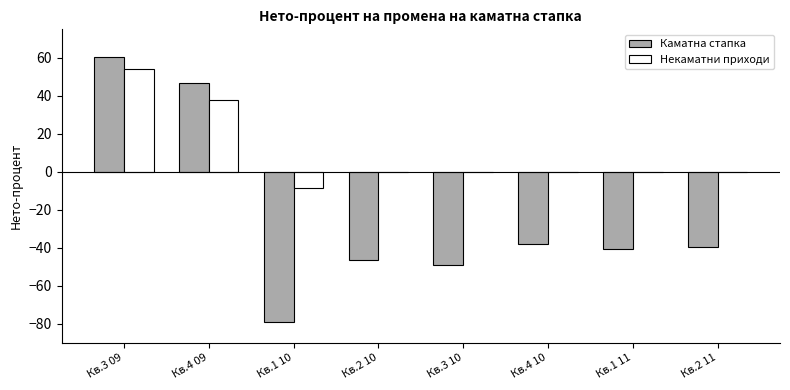

How many positive values does the Каматна стапка series have?

2